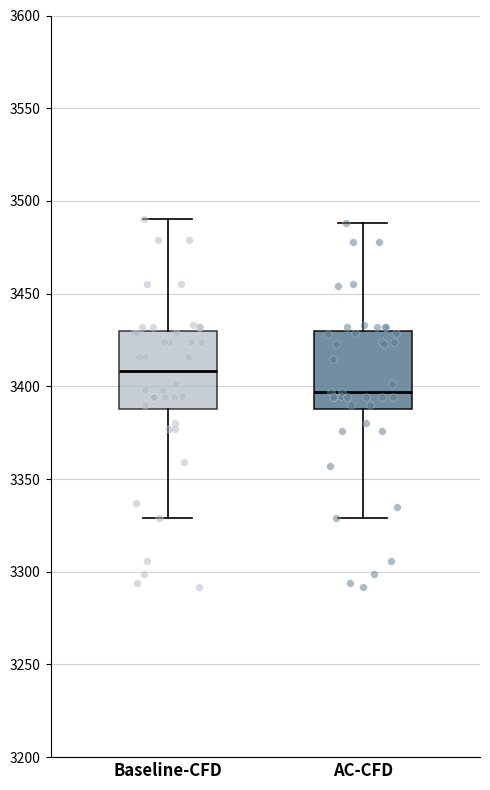

Reading left to right, transcribe this box plot: for each box, give where its median line is, the range the box spans, and where its two whiskers end, as read against the y-axis. The values are not printed on the chart, so give them approximately, as read against the axis.

Baseline-CFD: median 3410, box 3390 to 3430, whiskers 3330 to 3490
AC-CFD: median 3395, box 3390 to 3430, whiskers 3330 to 3490